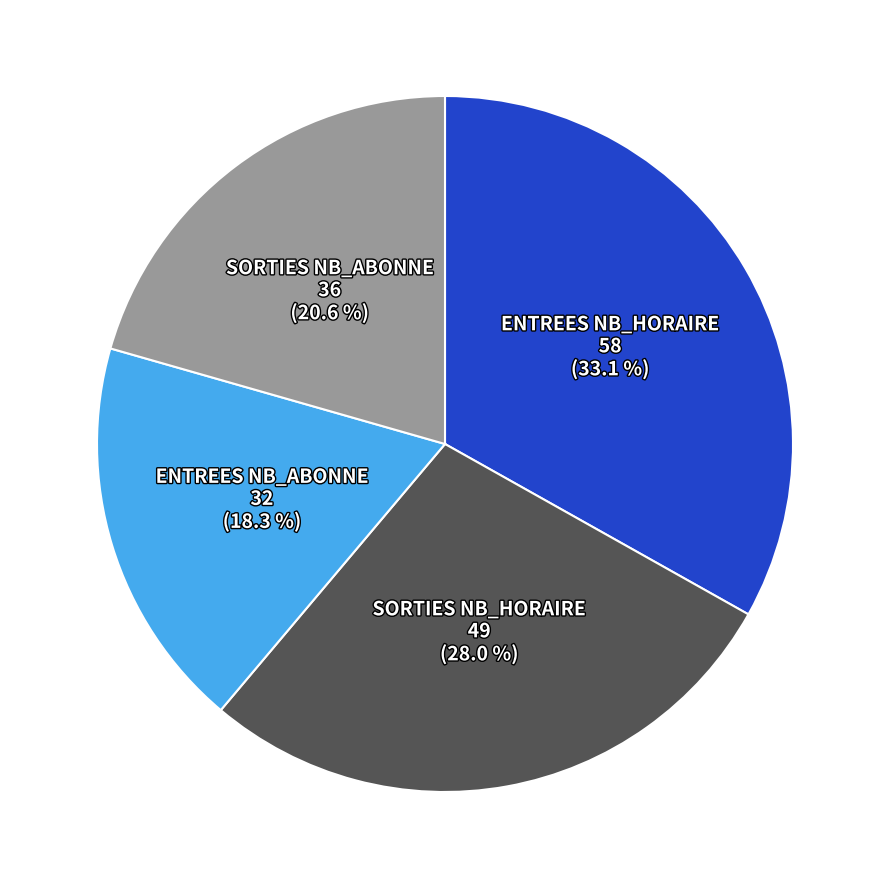

Do SORTIES NB_ABONNE 36 (20.6 %) and ENTREES NB_ABONNE 32 (18.3 %) together represent more than half of the pie?

No